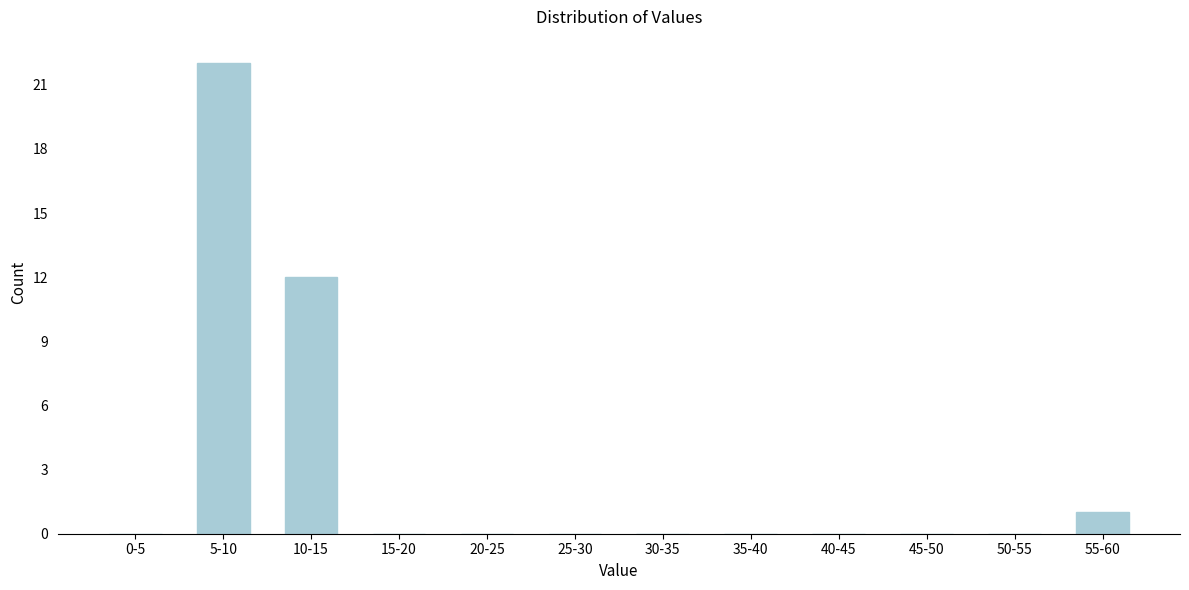

Reading left to right, list all the values displayed in this chart.

0-5=0	5-10=22	10-15=12	15-20=0	20-25=0	25-30=0	30-35=0	35-40=0	40-45=0	45-50=0	50-55=0	55-60=1